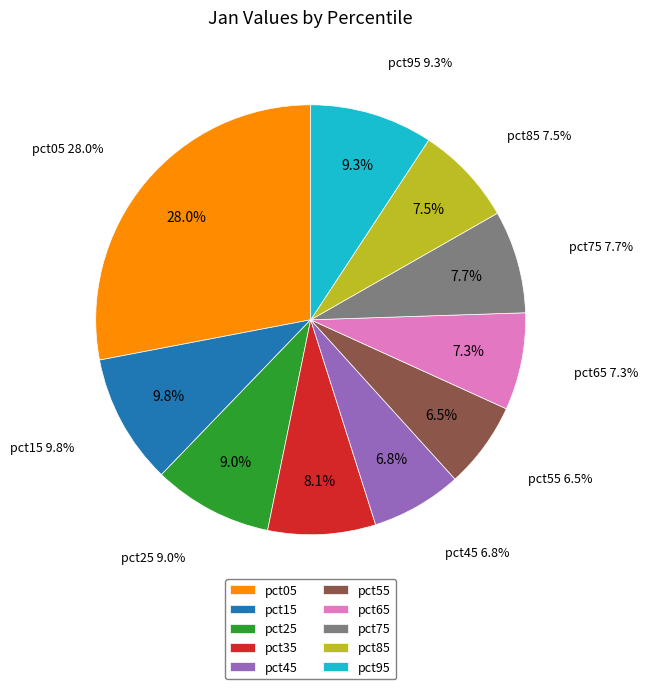

To the nearest percent, what is the difference between the largest and smallest slice percentages?

22%